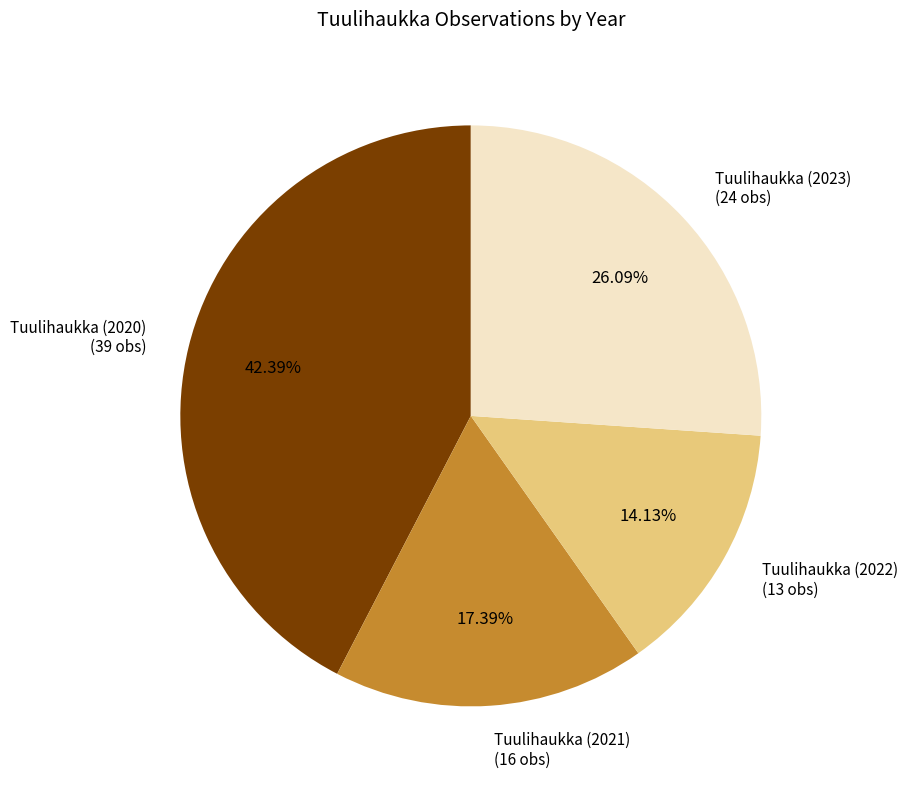

How many slices are in this pie chart?

4